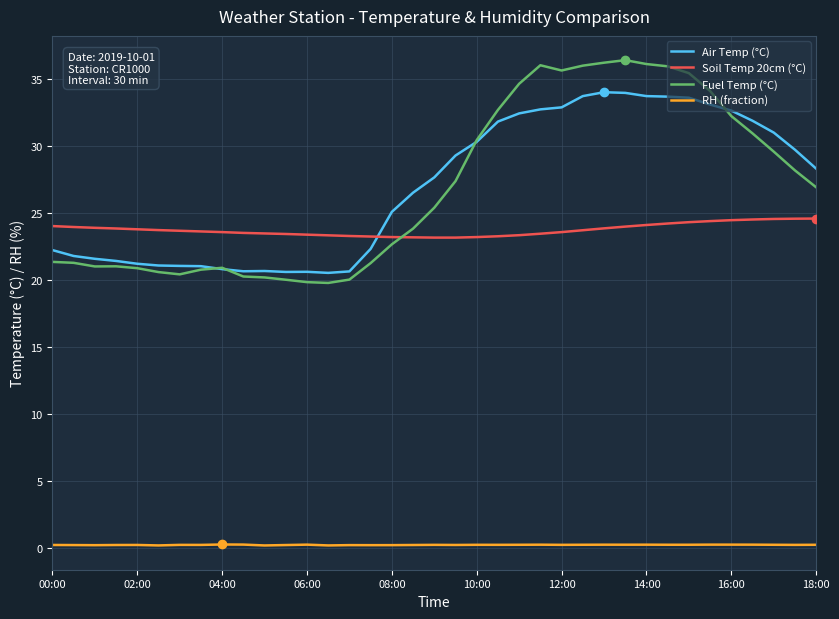

Which series has the widest spread of values?

Fuel Temp (°C)